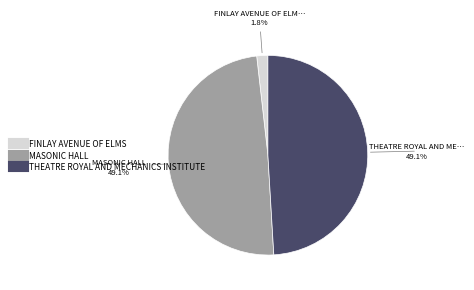

Which has a higher value, FINLAY AVENUE OF ELMS or THEATRE ROYAL AND MECHANICS INSTITUTE?

THEATRE ROYAL AND MECHANICS INSTITUTE